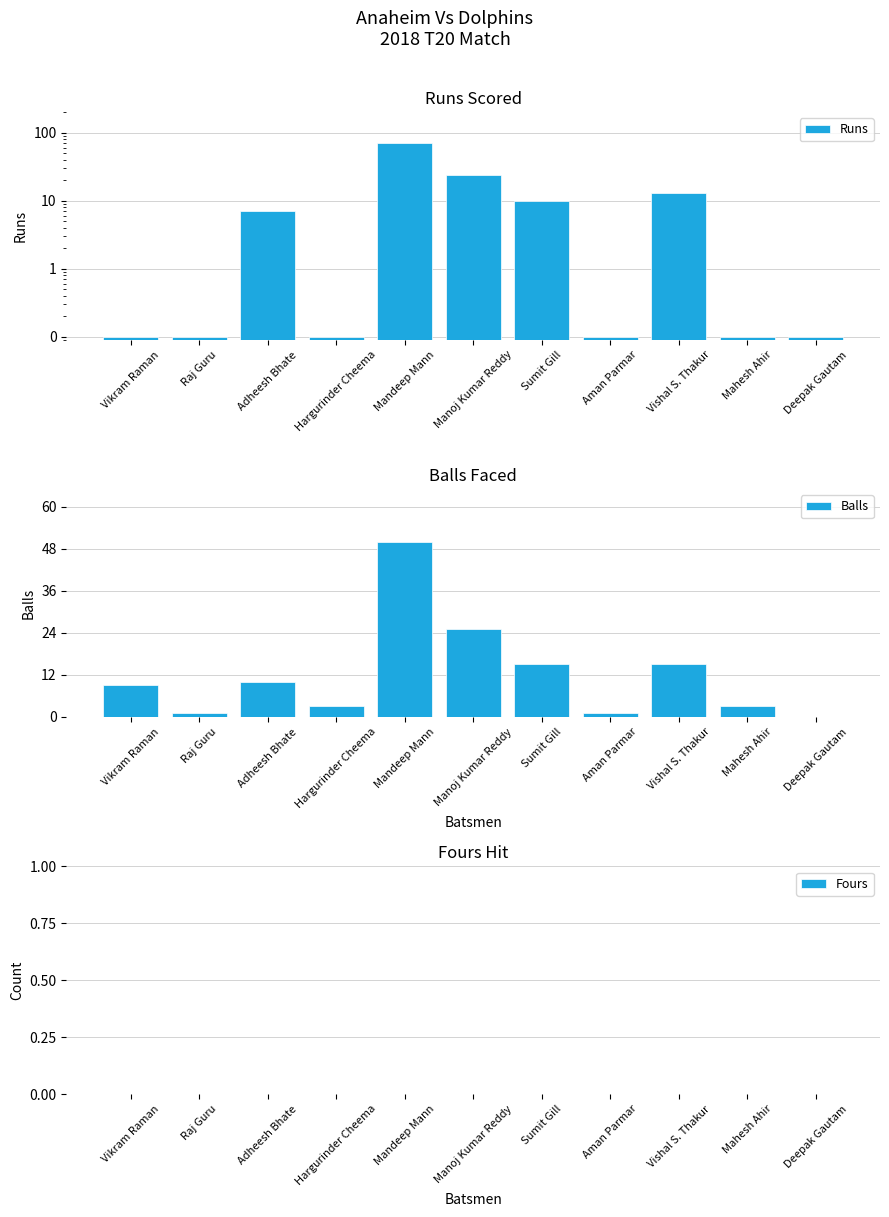

What is the difference between the second highest and minimum values in the Balls series?

25.0